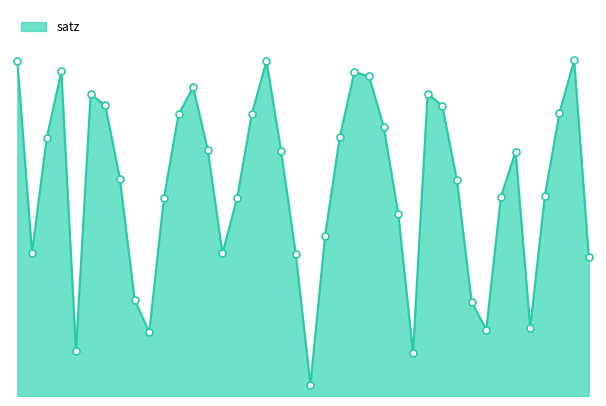

Is this an area chart (filled region under the line)?

Yes